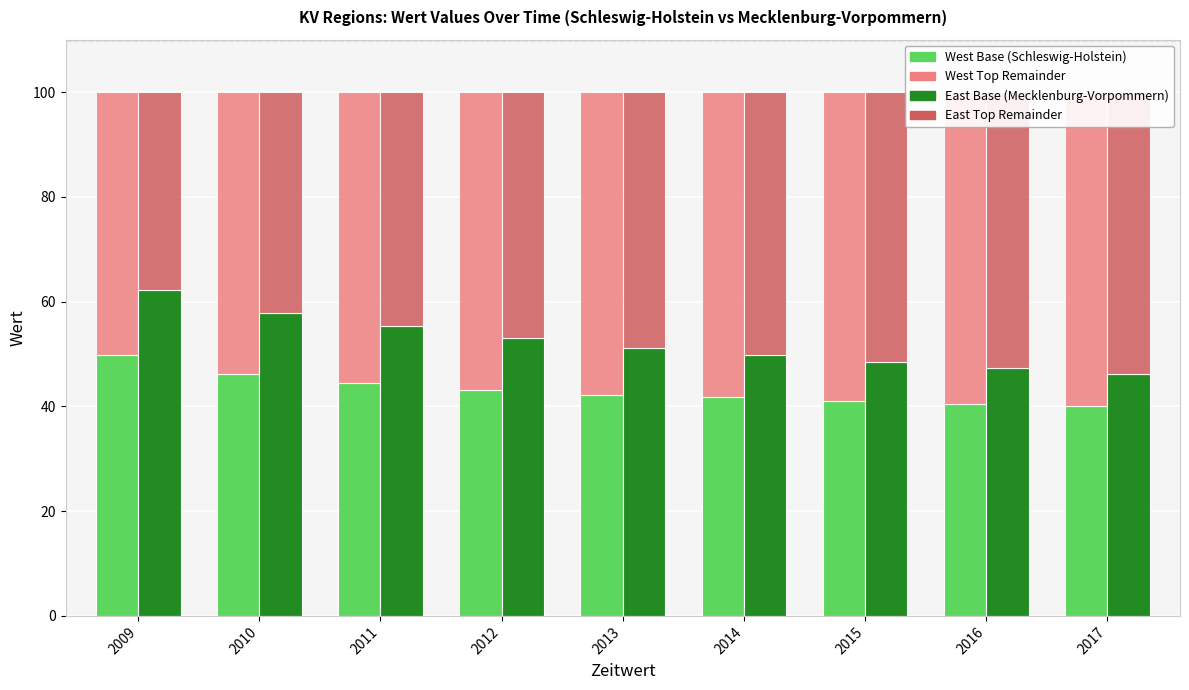

Does the chart contain stacked bars?

No